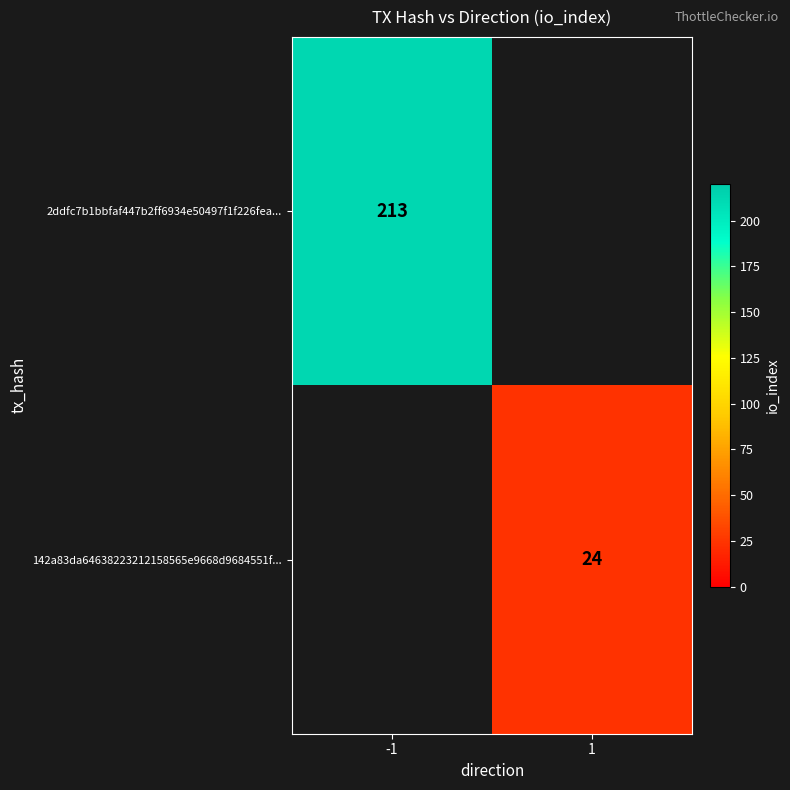

The value of 142a83da64638223212158565e9668d9684551f... at 1 is 8. True or false?

False